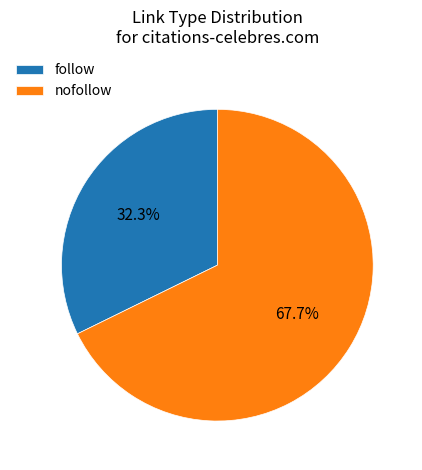

Is there a majority slice in this chart?

Yes